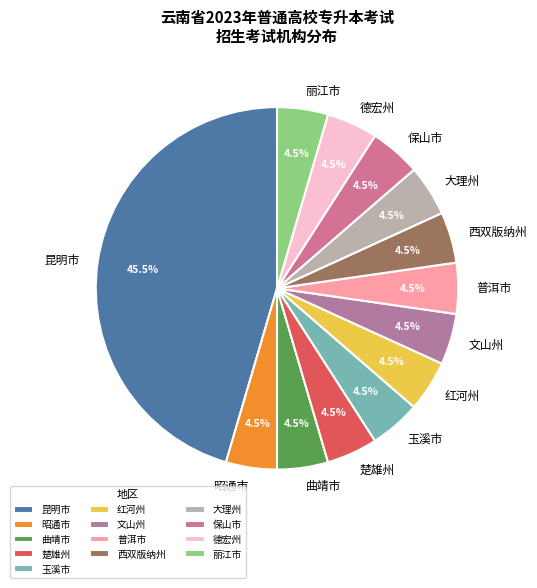

Which category has the biggest portion of the pie?

昆明市